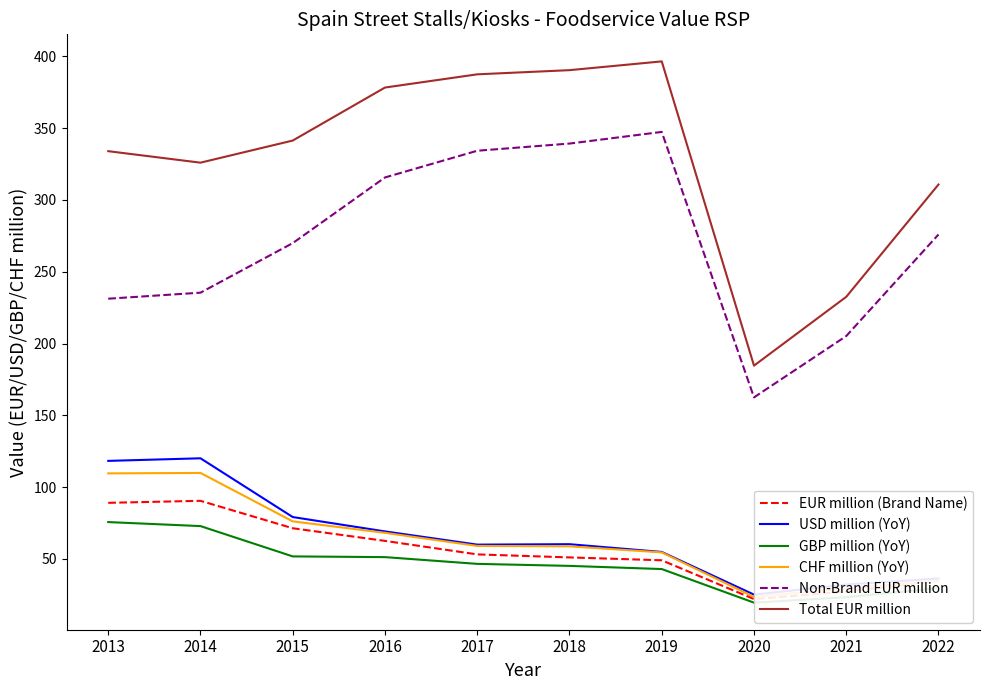

How many values in the CHF million (YoY) series exceed 59?

5